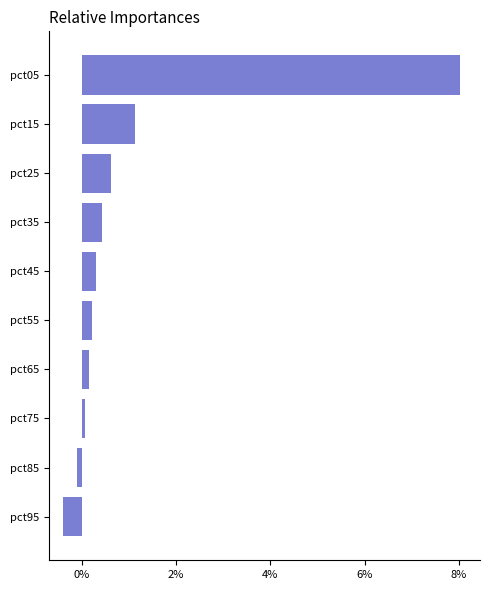

Reading top to bottom, transcribe all the data shown in this chart.

pct05=8.0	pct15=1.1	pct25=0.6	pct35=0.4	pct45=0.3	pct55=0.2	pct65=0.1	pct75=0.1	pct85=-0.1	pct95=-0.4